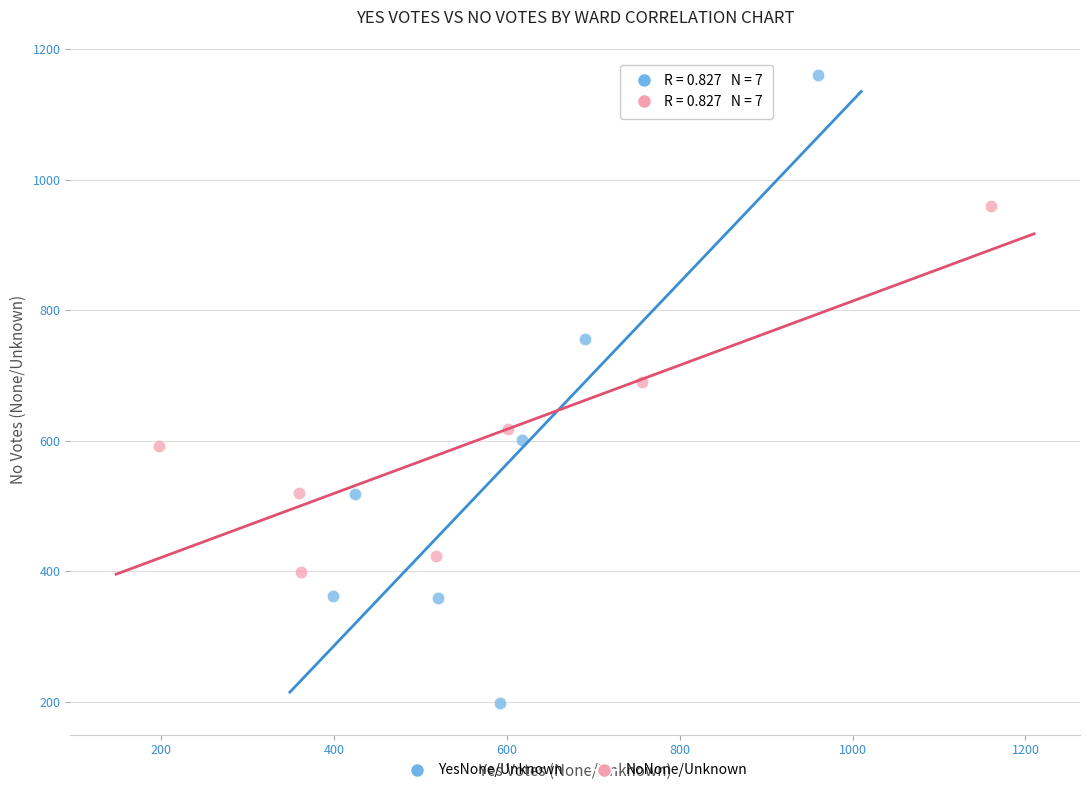

Which series contains the highest Y value?

YesNone/Unknown